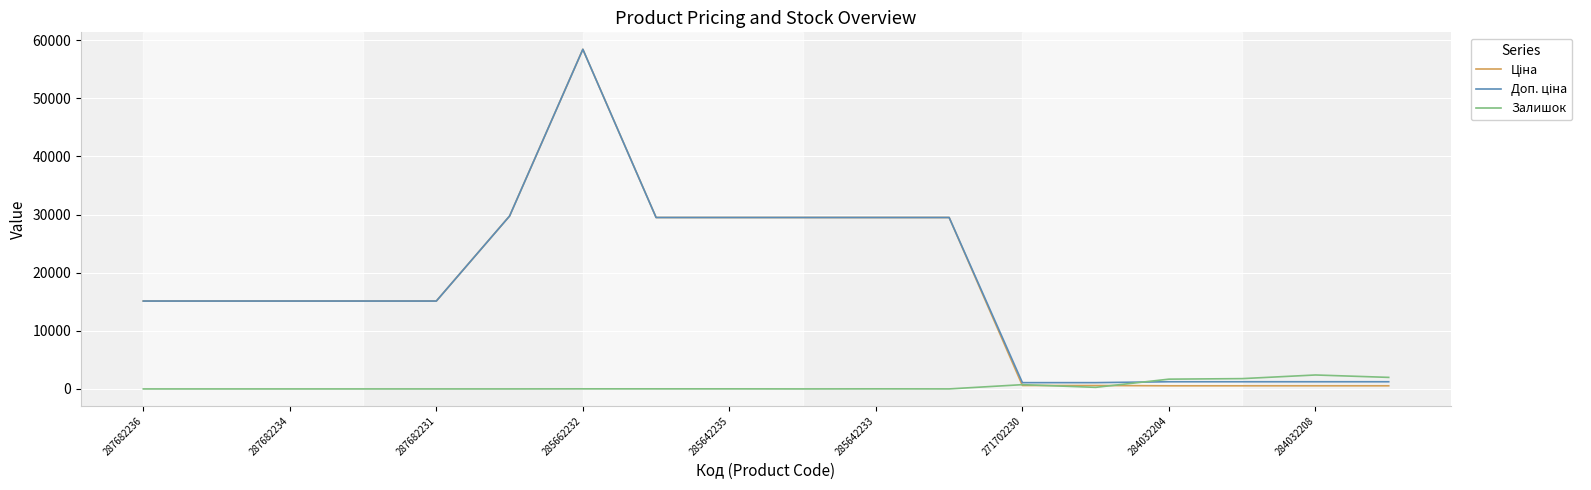

How many times do Залишок and Ціна cross each other?

3